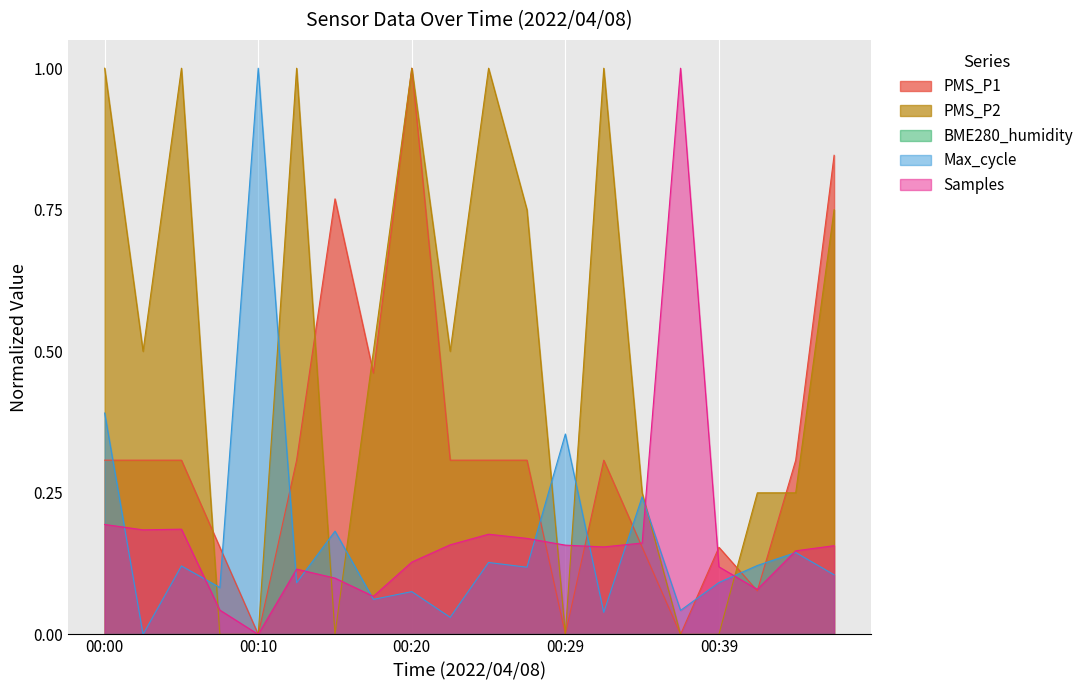

At which category is the sum across all series the highest?

00:20